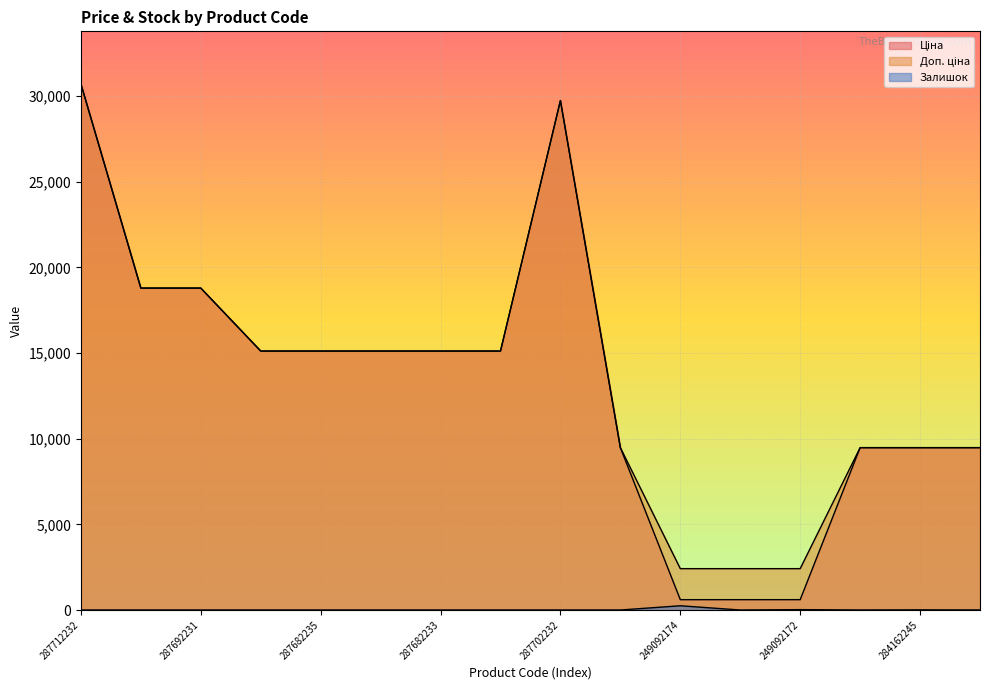

At how many categories does at least one series exceed 10620?

9